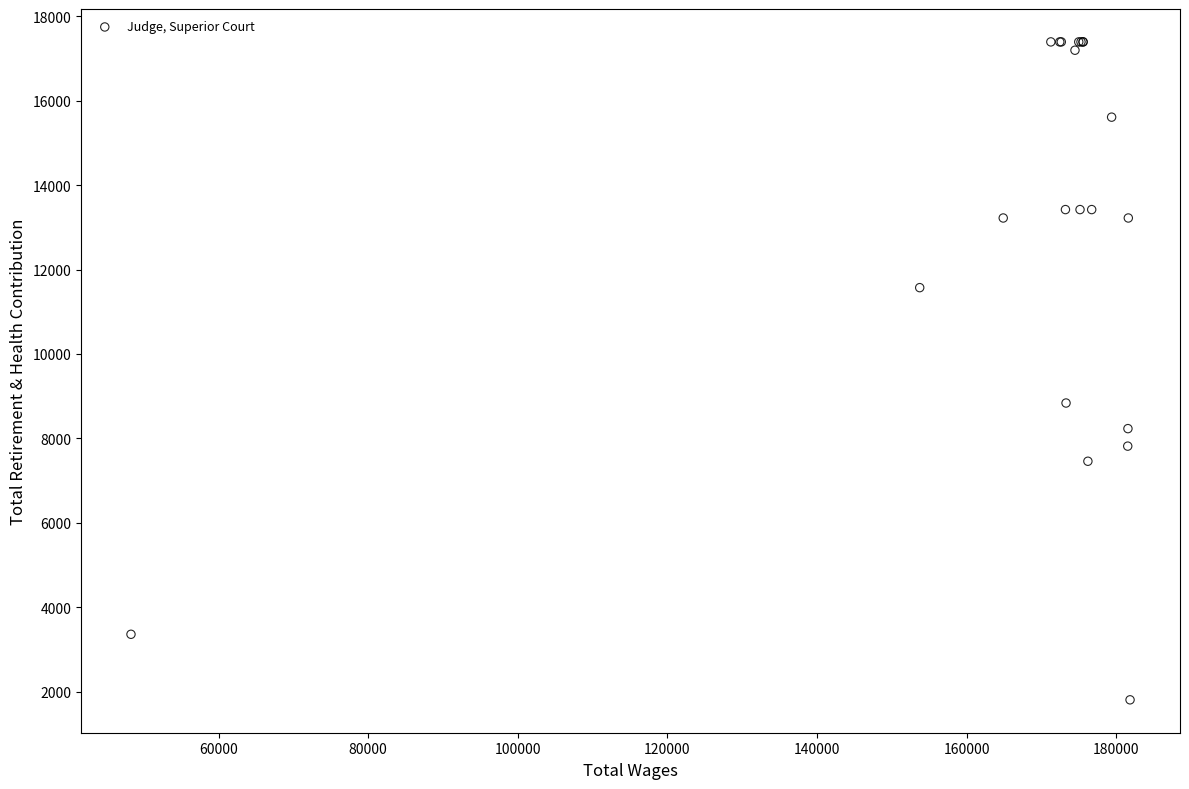

What Y value in the scatter plot is closest to 9599?

8837.8